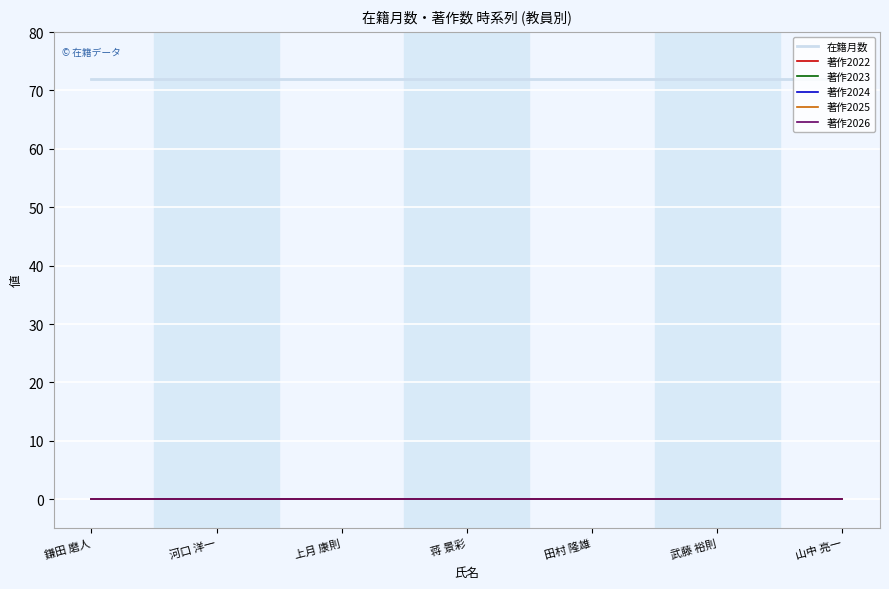

Does the chart display data point markers on the line(s)?

No